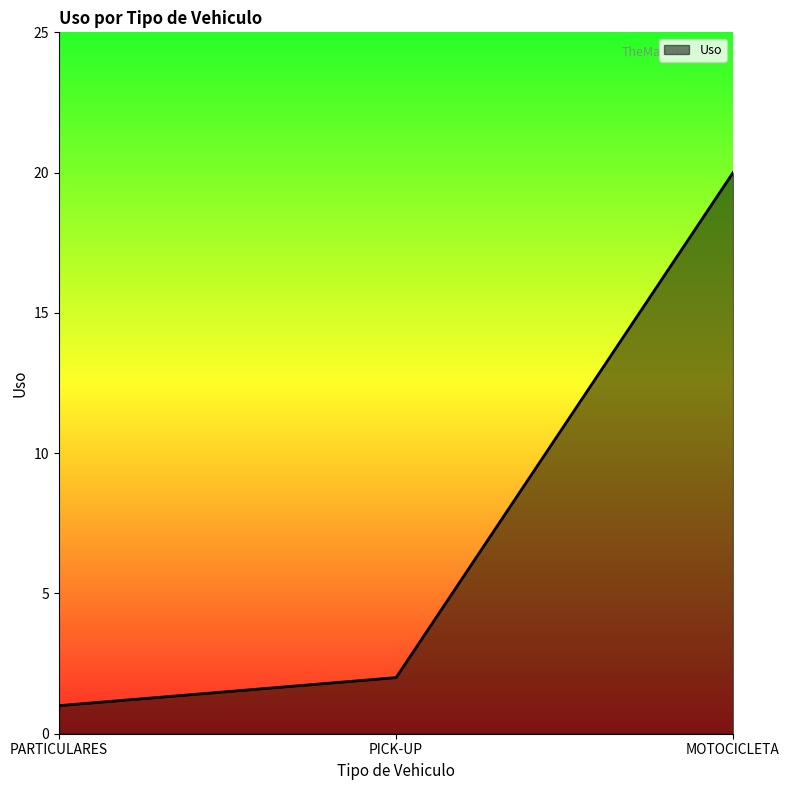

What is the difference between the values at MOTOCICLETA and PARTICULARES?

19